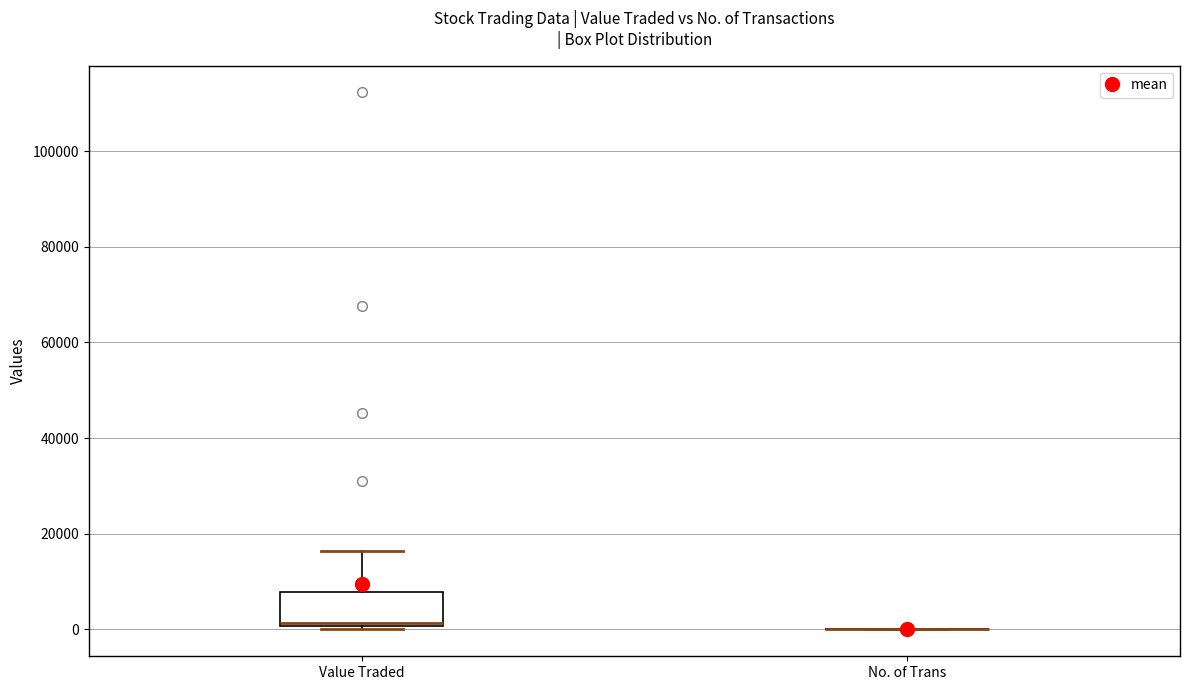

Reading left to right, transcribe this box plot: for each box, give where its median line is, the range the box spans, and where its two whiskers end, as read against the y-axis. The values are not printed on the chart, so give them approximately, as read against the axis.

Value Traded: median 2000, box 0 to 8000, whiskers 0 (just below the box's lower edge) to 16000
No. of Trans: box collapsed to a line at 0, whiskers 0 to 0